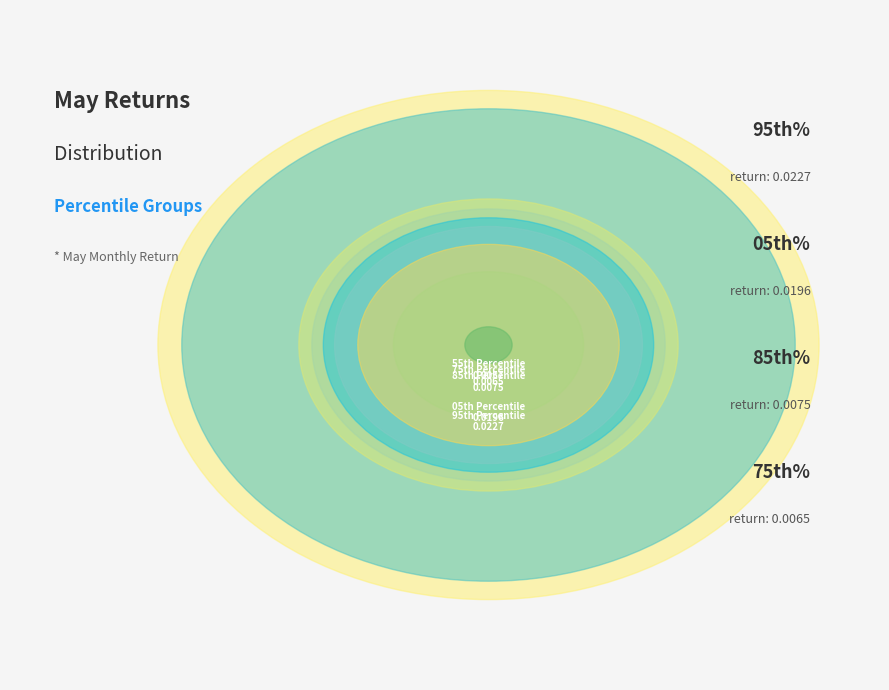

To the nearest percent, what is the difference between the largest and smallest slice percentages?

30%